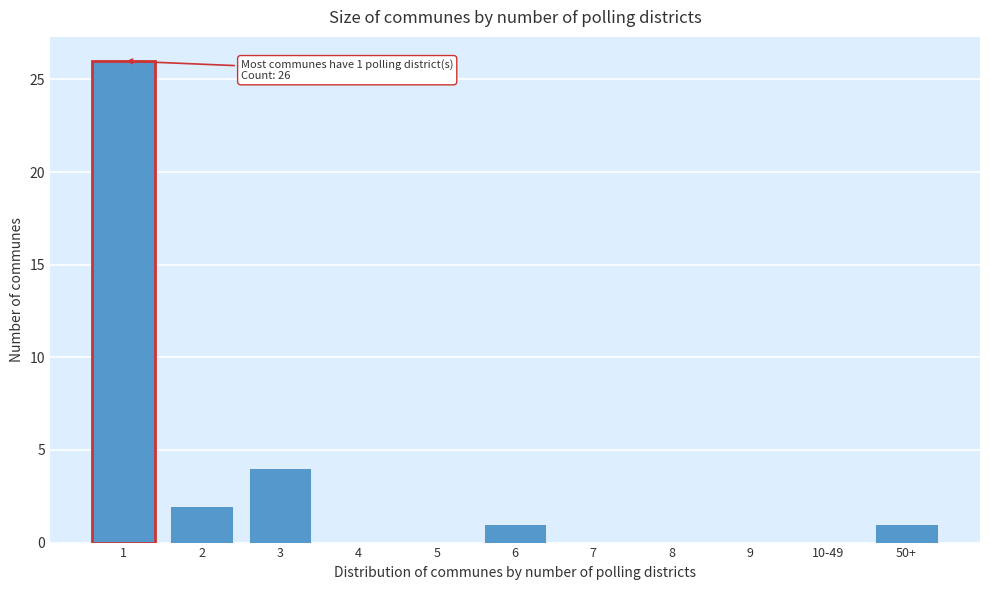

Reading right to left, list all the values displayed in this chart.

50+=1	10-49=0	9=0	8=0	7=0	6=1	5=0	4=0	3=4	2=2	1=26